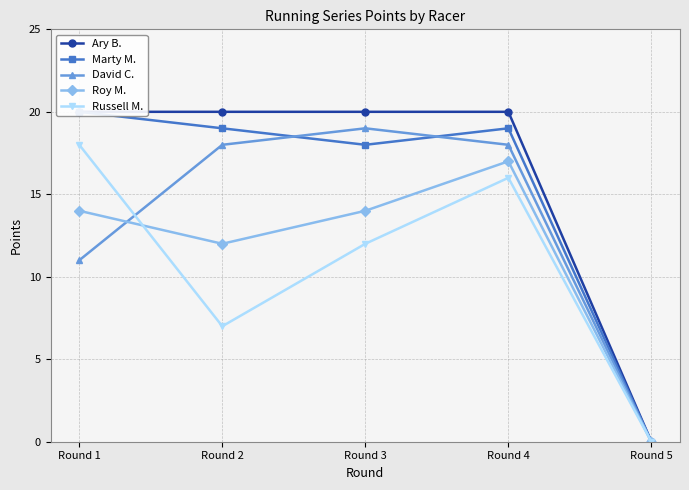

Reading right to left, extract all data points from this chart.

Ary B.: Round 5=0	Round 4=20	Round 3=20	Round 2=20	Round 1=20
Marty M.: Round 5=0	Round 4=19	Round 3=18	Round 2=19	Round 1=20
David C.: Round 5=0	Round 4=18	Round 3=19	Round 2=18	Round 1=11
Roy M.: Round 5=0	Round 4=17	Round 3=14	Round 2=12	Round 1=14
Russell M.: Round 5=0	Round 4=16	Round 3=12	Round 2=7	Round 1=18